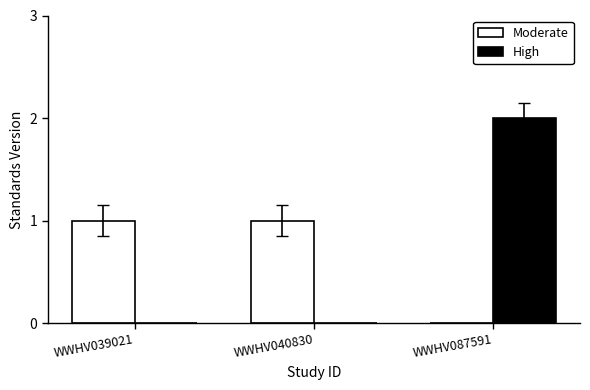

True or false: Moderate has a value of 1 at WWHV040830.

True